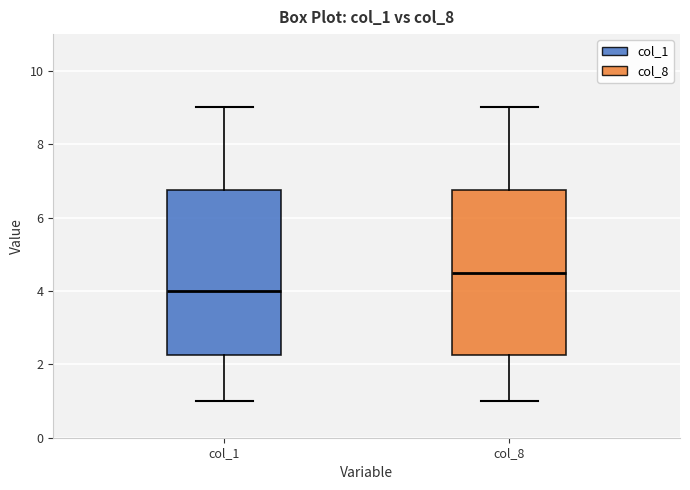

Which box's median line is the highest?

col_8